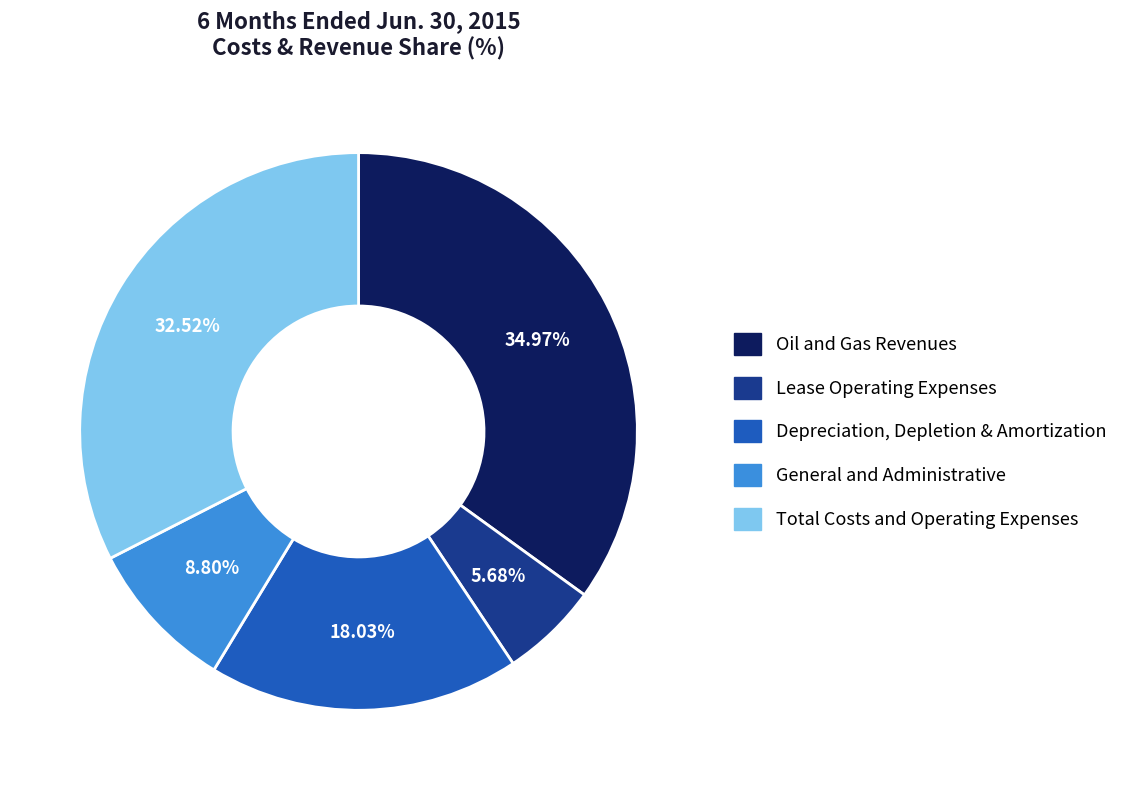

What is the ratio of the value at General and Administrative to the value at Total Costs and Operating Expenses?

0.3